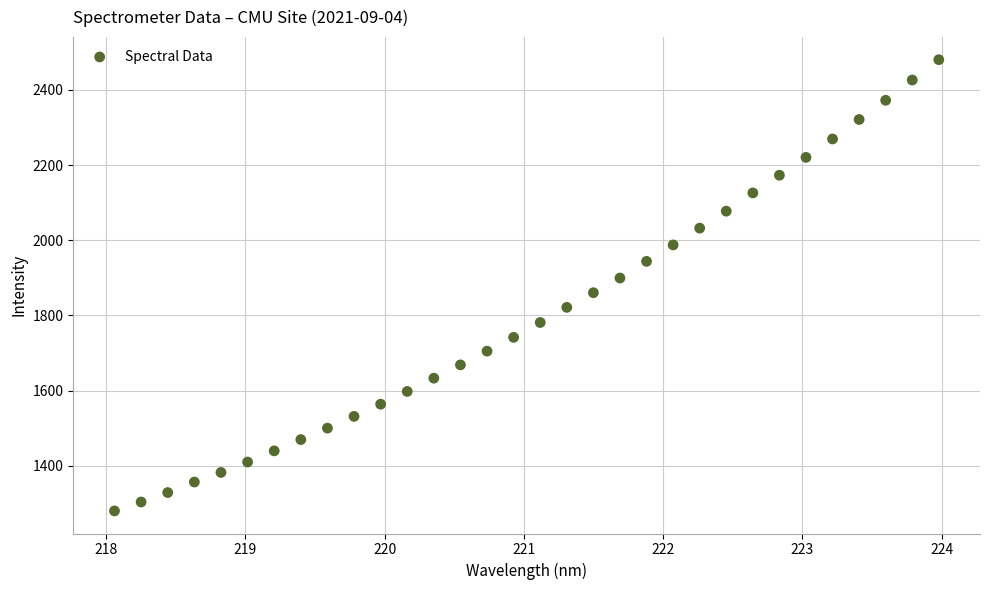

What is the range of Y values (max minus min)?

1200.7